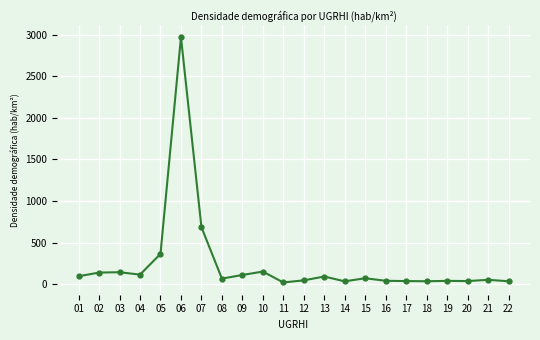

What is the change in value from 03 to 10?

+7.9